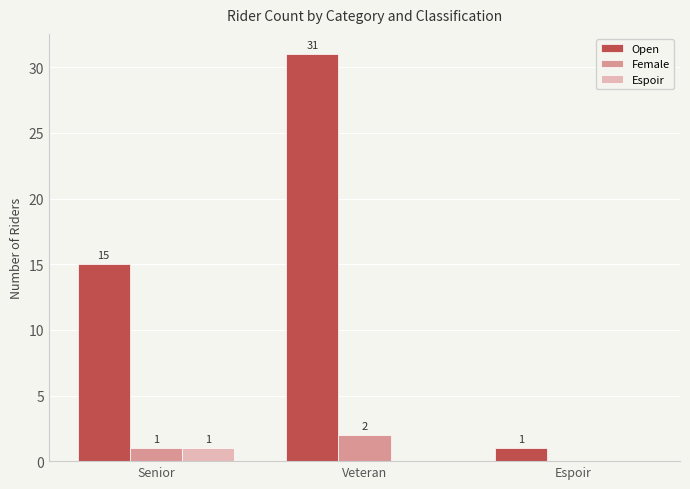

At which category does the chart reach its peak across all series?

Veteran